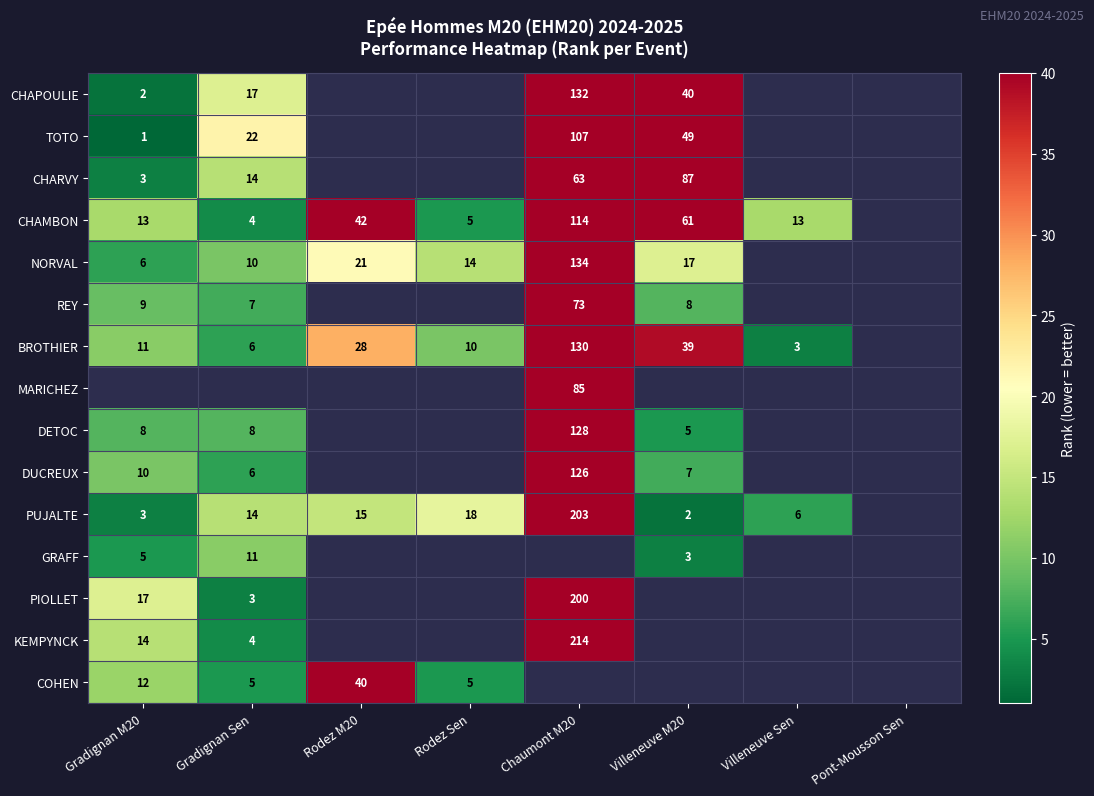

Is it true that DETOC equals 36 at Chaumont M20?

False